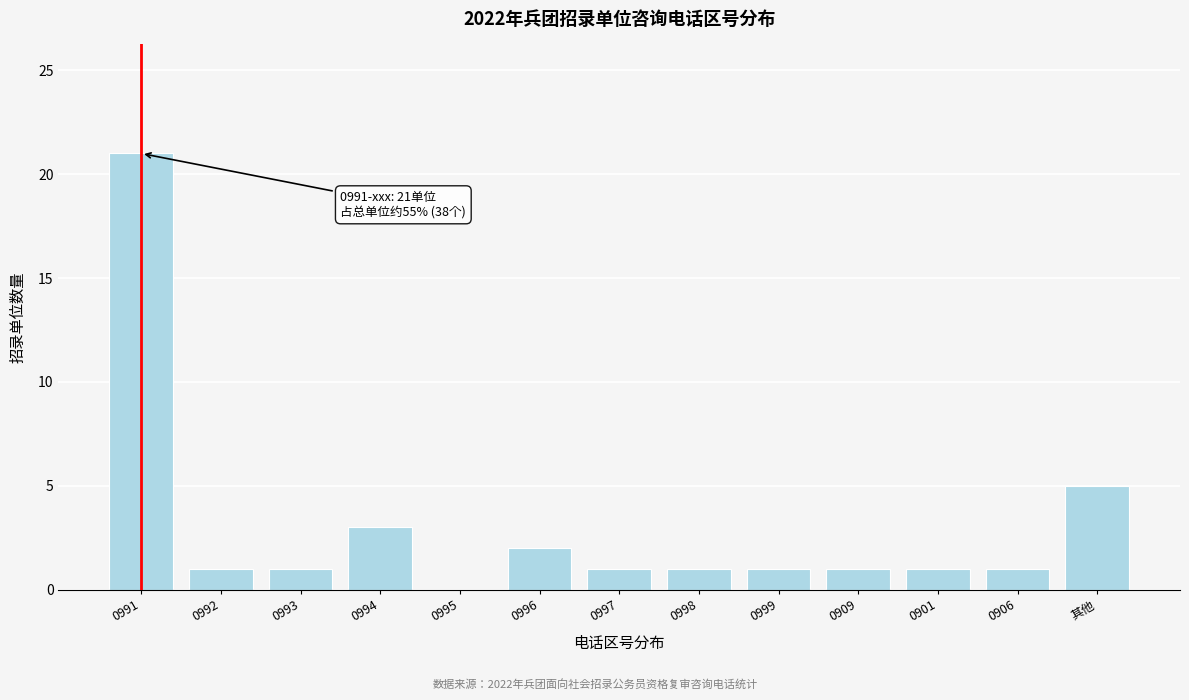

Reading left to right, extract all data points from this chart.

0991=21	0992=1	0993=1	0994=3	0995=0	0996=2	0997=1	0998=1	0999=1	0909=1	0901=1	0906=1	其他=5